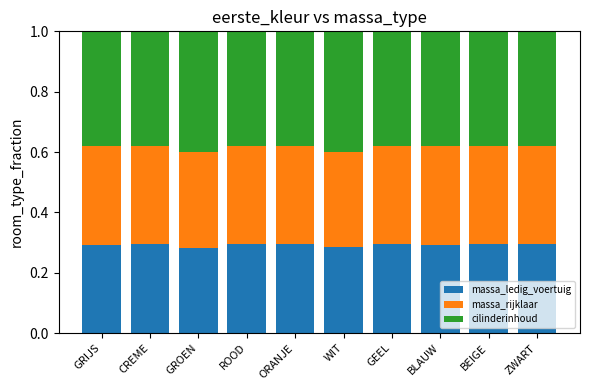

Is it true that massa_ledig_voertuig equals 0.2 at CREME?

False